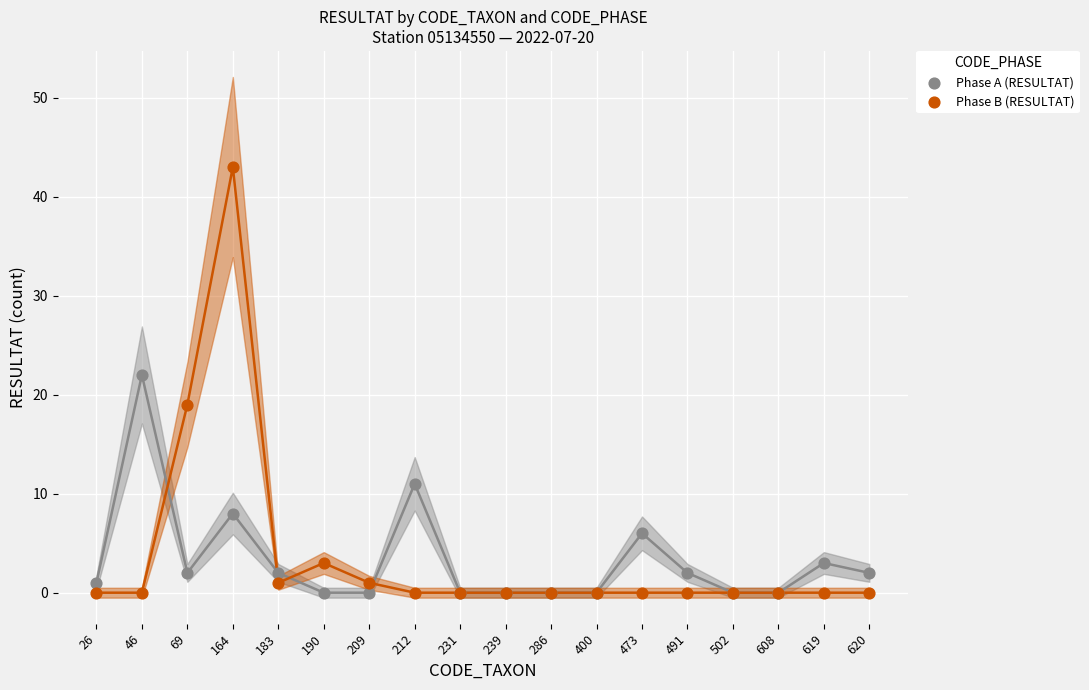

Which series has the largest Y range (max minus min)?

Phase B (RESULTAT)